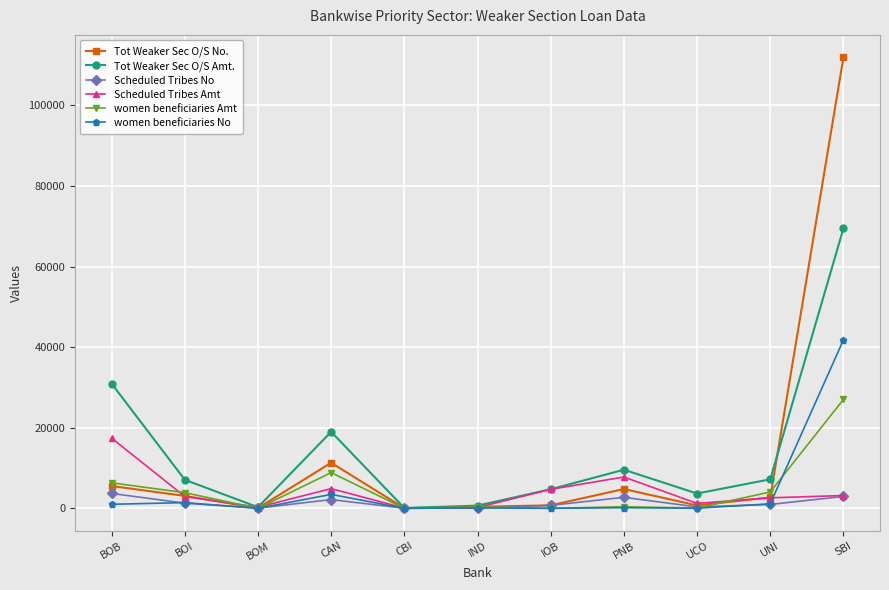

Where is Tot Weaker Sec O/S Amt. nearest to the value 34769?

BOB